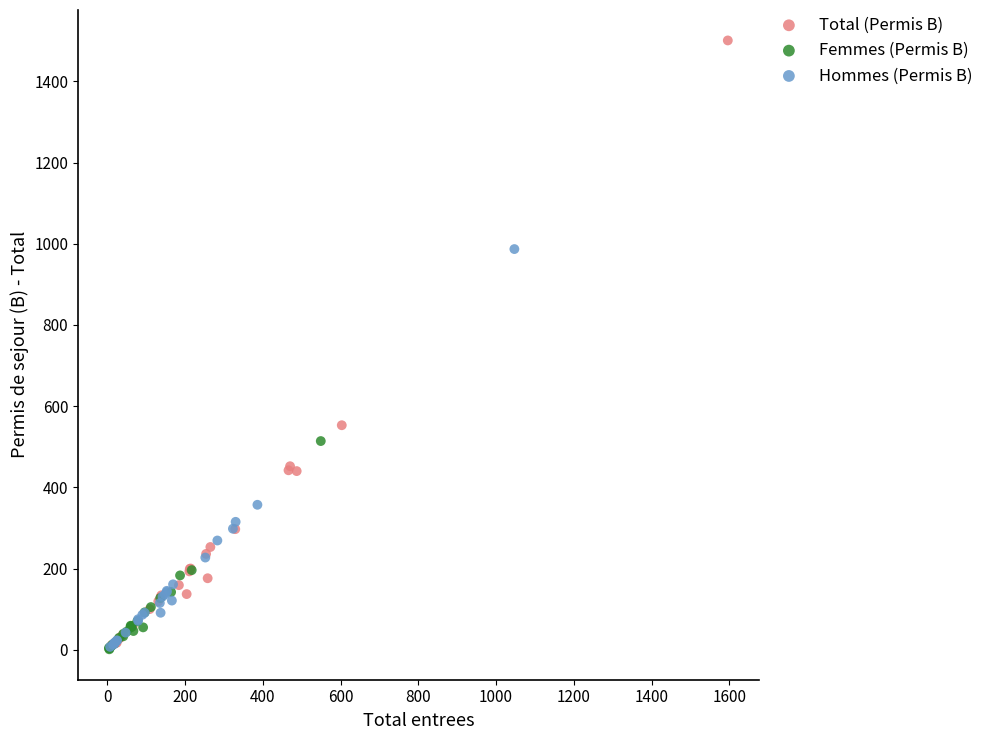

Which series has the largest Y range (max minus min)?

Total (Permis B)